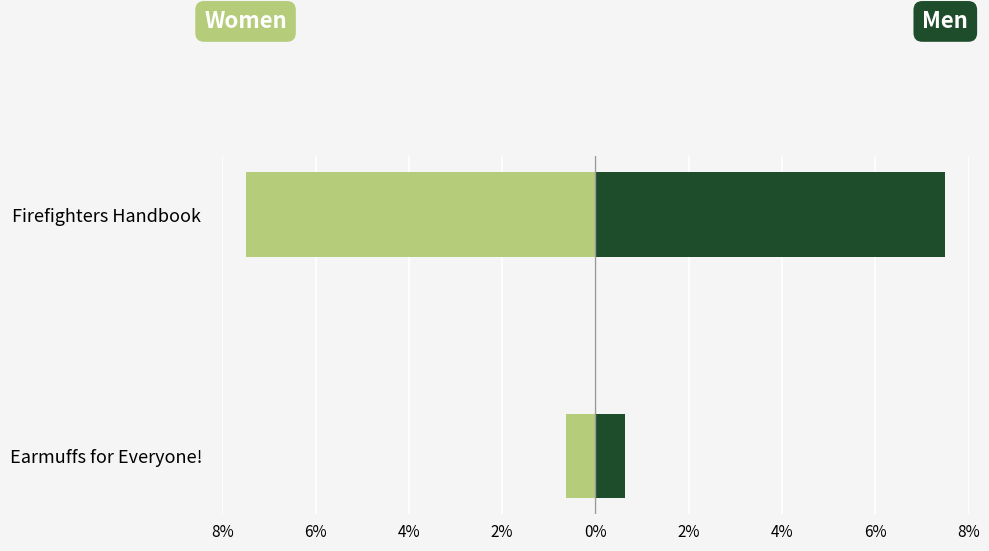

Reading left to right, transcribe all the data shown in this chart.

Women: -0.6	-7.5
Men: 0.6	7.5